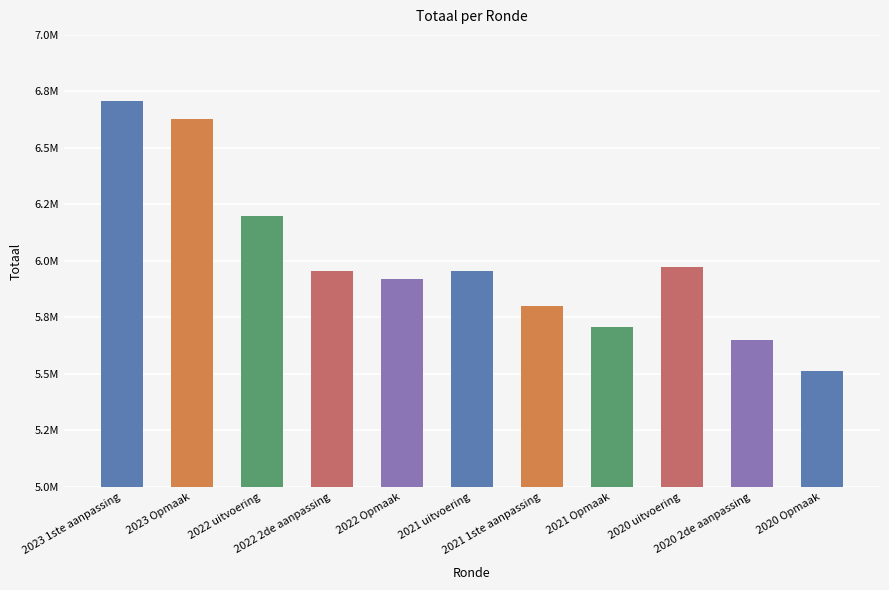

Rank the categories by value from highest to lowest.

2023 1ste aanpassing, 2023 Opmaak, 2022 uitvoering, 2020 uitvoering, 2022 2de aanpassing, 2021 uitvoering, 2022 Opmaak, 2021 1ste aanpassing, 2021 Opmaak, 2020 2de aanpassing, 2020 Opmaak